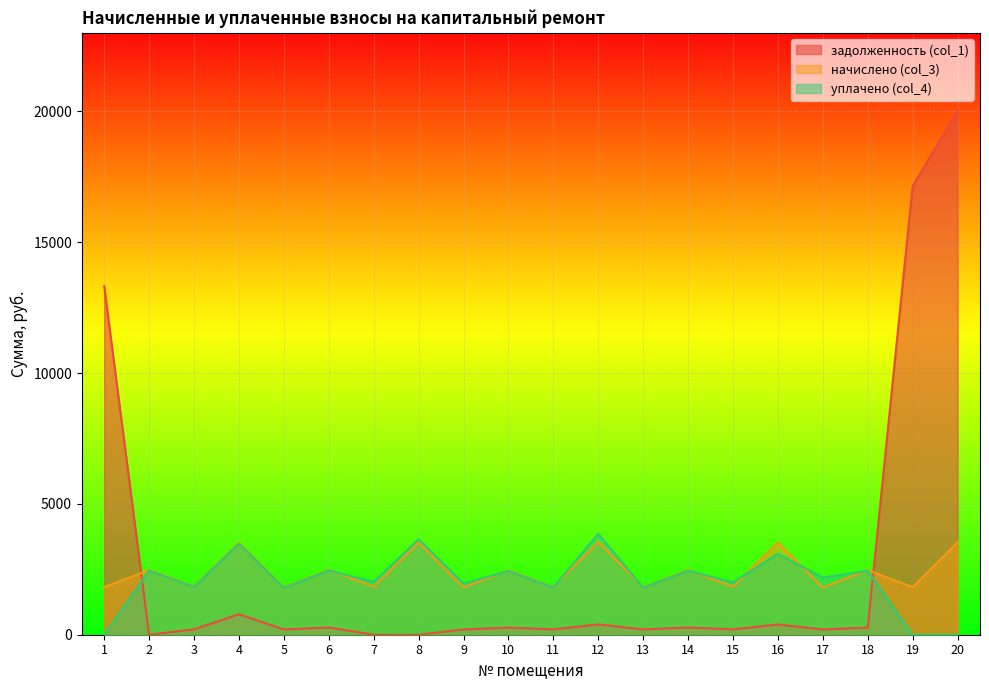

Which series has the largest total across all categories?

задолженность (col_1)